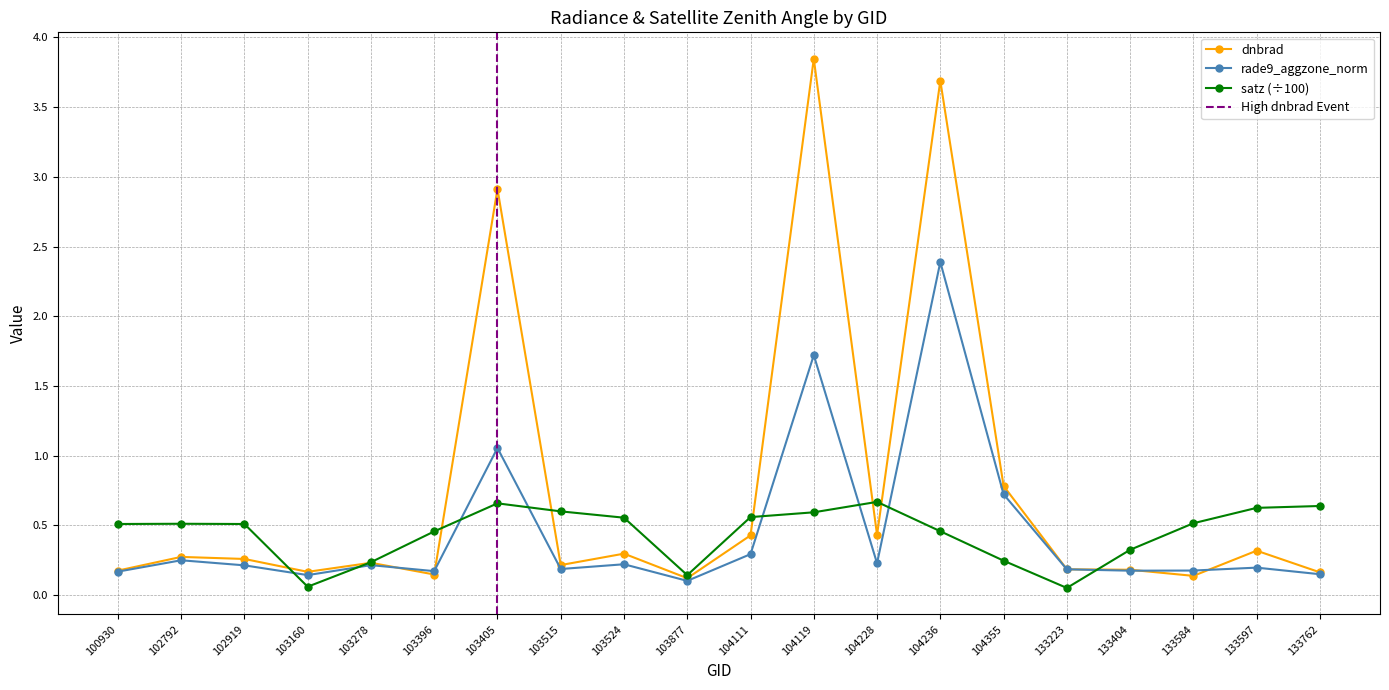

At which label is rade9_aggzone_norm closest to 1?

103405